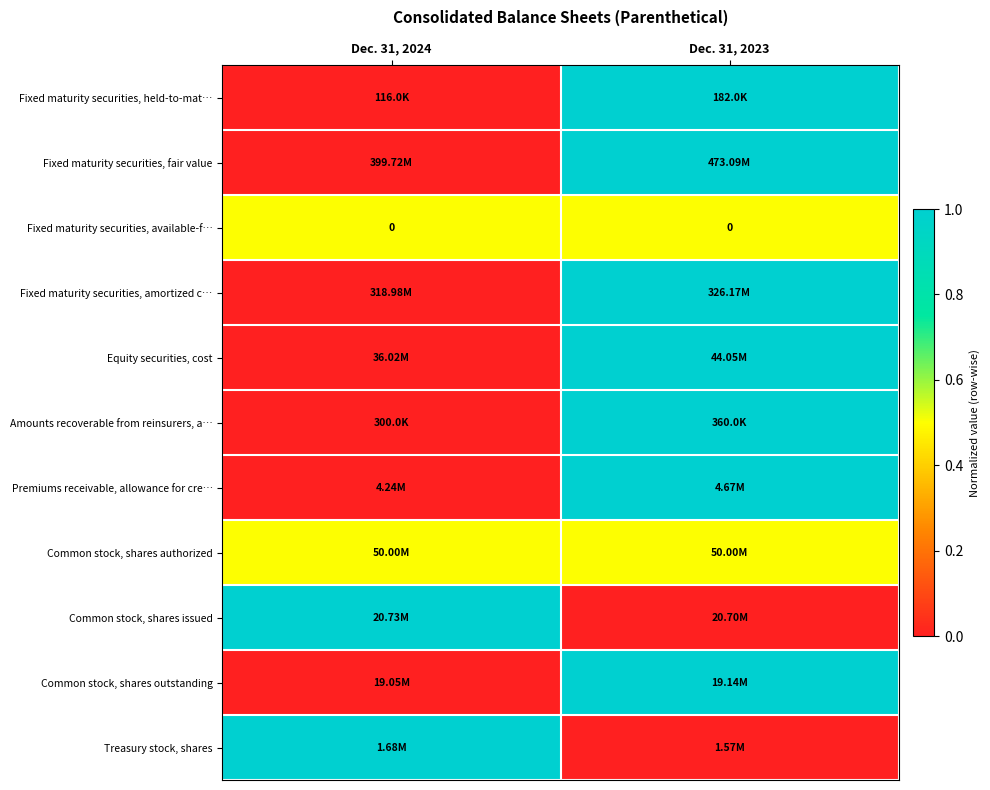

Rank the categories by Common stock, shares authorized value from highest to lowest.

Dec. 31, 2024, Dec. 31, 2023